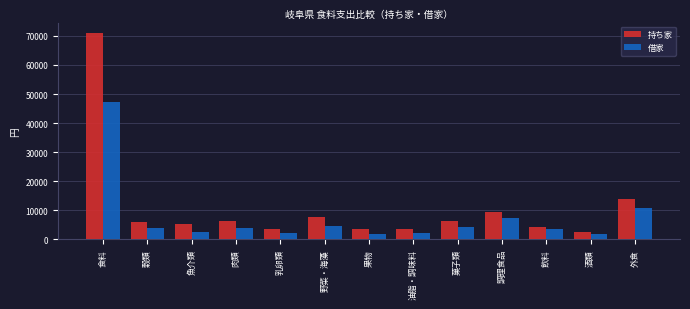

At which label is 借家 closest to 24449?

外食